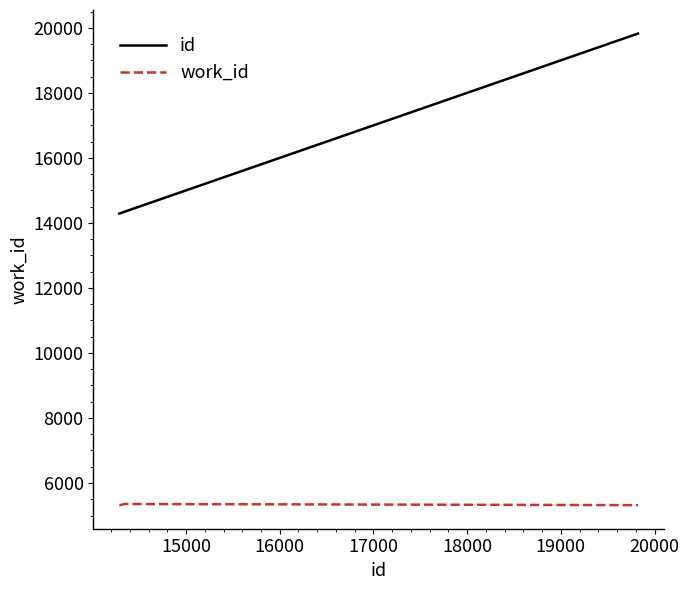

Does the chart display data point markers on the line(s)?

No